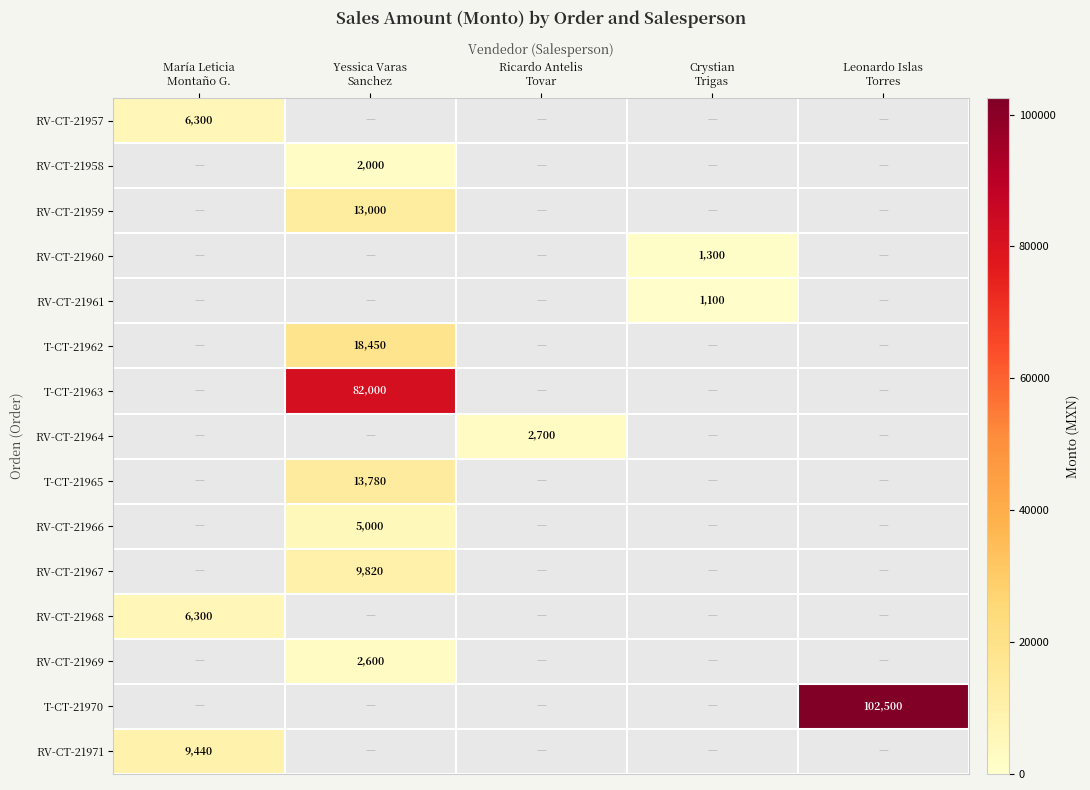

Where is T-CT-21962 nearest to the value 9225?

María Leticia Montaño G.